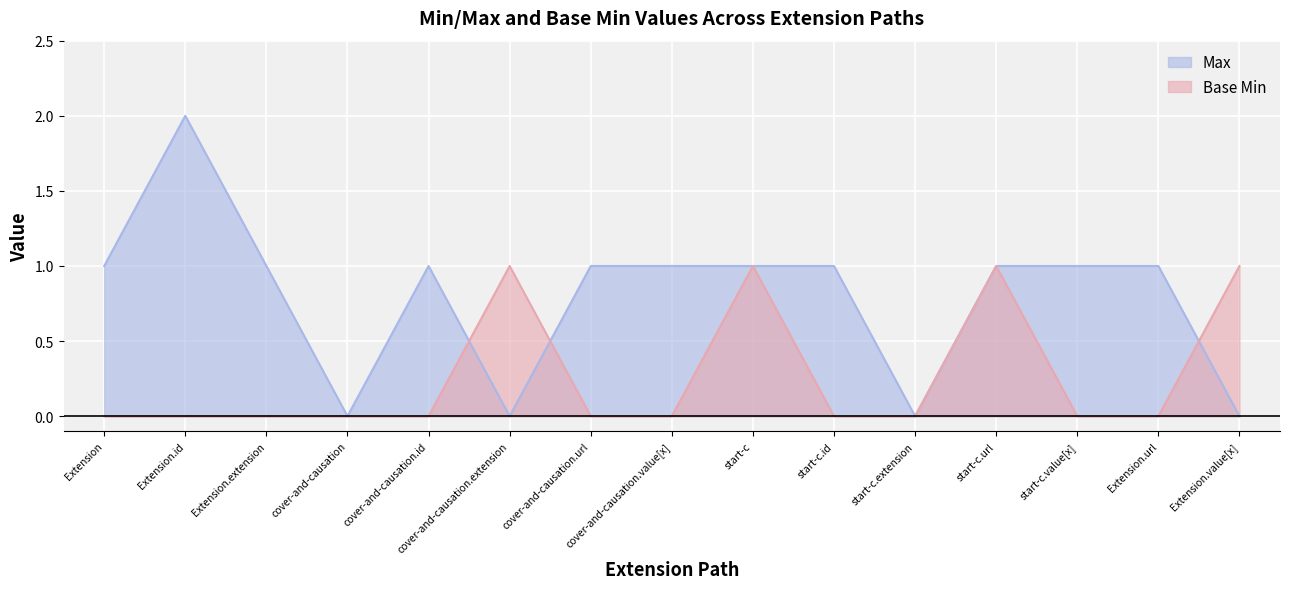

Rank the series by their average value, from lowest to highest.

Base Min, Max